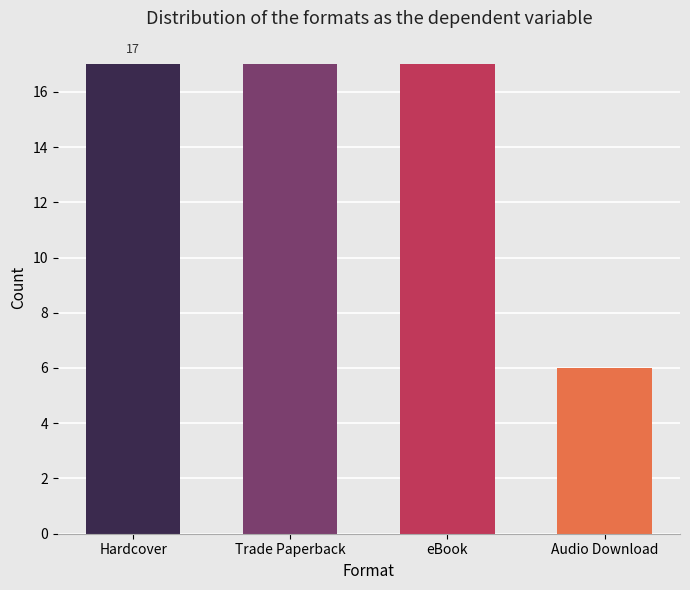

Reading left to right, what are all the values shown in this chart?

Hardcover=17	Trade Paperback=17	eBook=17	Audio Download=6